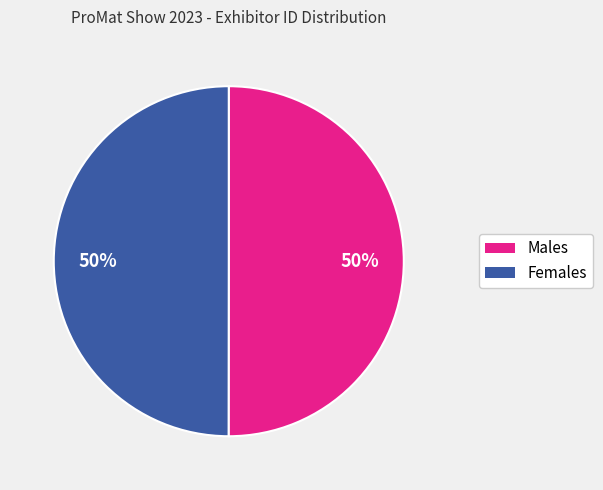

To the nearest percent, what is the average slice percentage?

50%